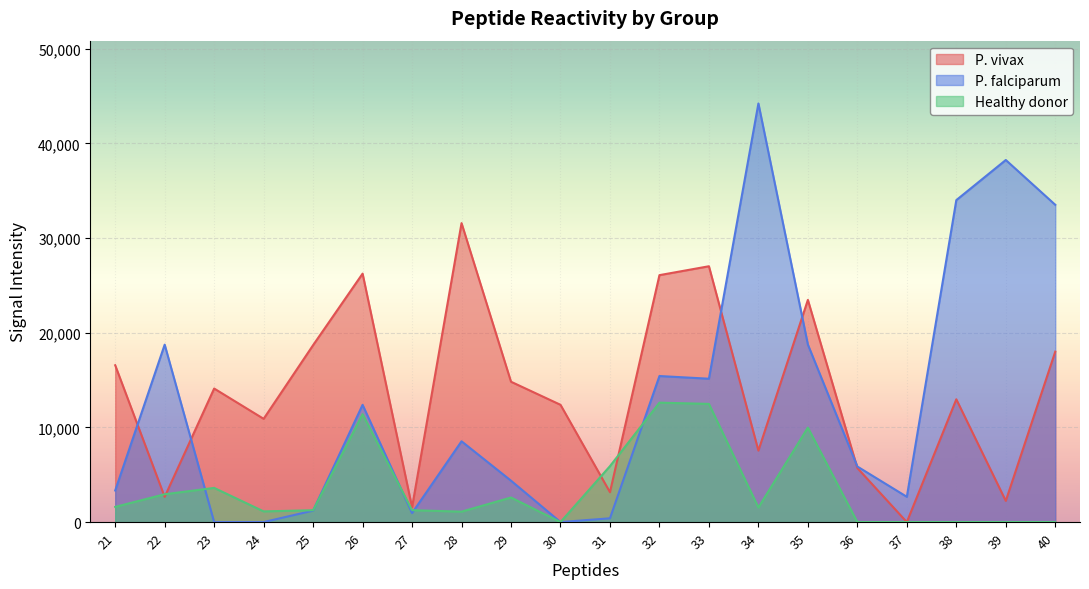

The P. vivax series shows 23469 at 35. True or false?

True